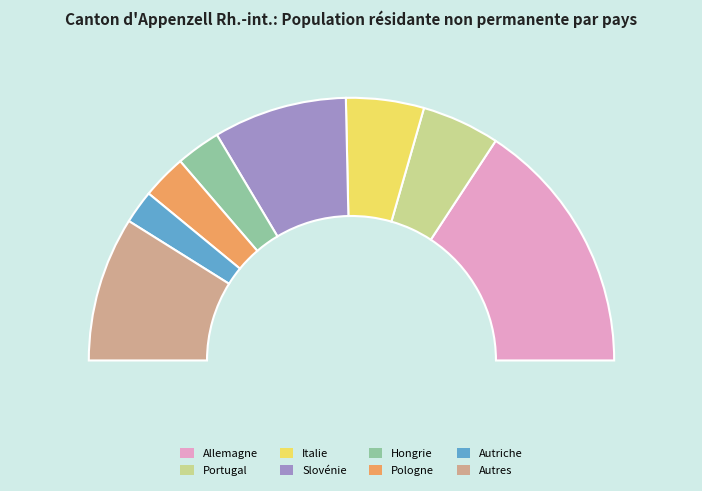

Is it true that Autres is 6% of the pie?

False